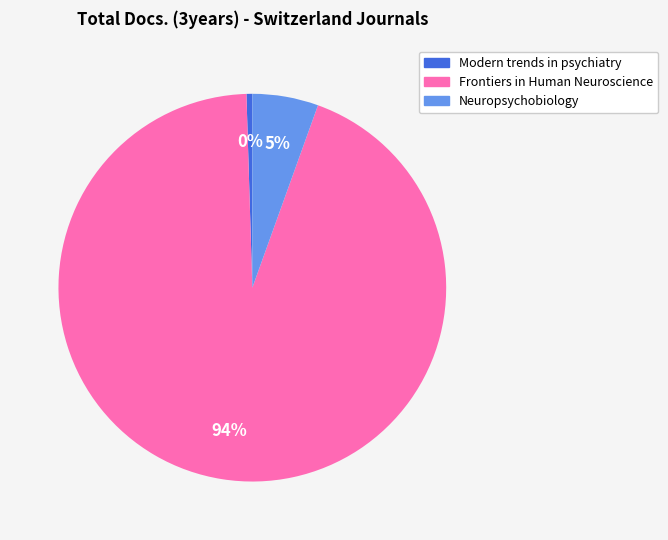

Is there any slice that represents more than half of the pie?

Yes